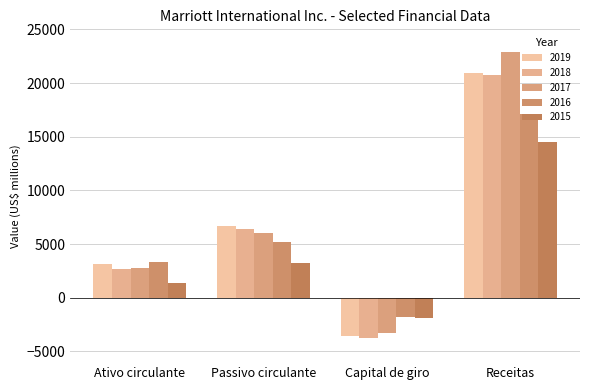

At which category is the sum across all series the highest?

Receitas